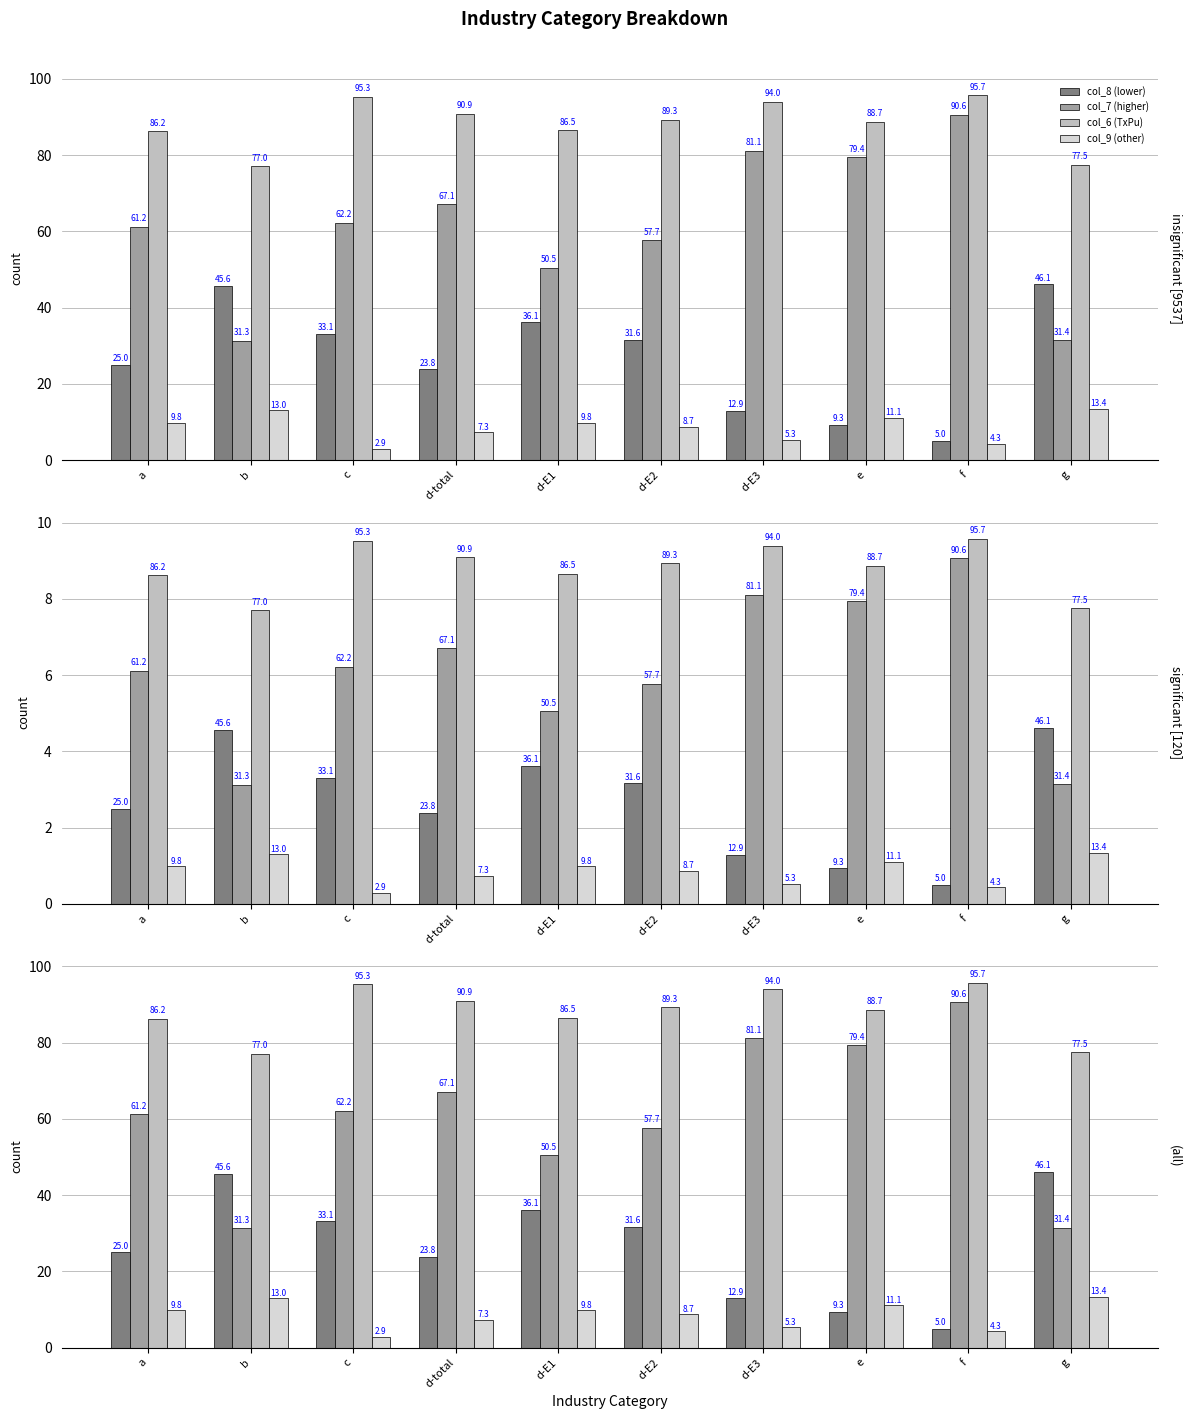

Reading left to right, transcribe all the data shown in this chart.

col_8 (lower): a=25.0	b=45.6	c=33.1	d-total=23.8	d-E1=36.1	d-E2=31.6	d-E3=12.9	e=9.3	f=5.0	g=46.1
col_7 (higher): a=61.2	b=31.3	c=62.2	d-total=67.1	d-E1=50.5	d-E2=57.7	d-E3=81.1	e=79.4	f=90.6	g=31.4
col_6 (TxPu): a=86.2	b=77.0	c=95.3	d-total=90.9	d-E1=86.5	d-E2=89.3	d-E3=94.0	e=88.7	f=95.7	g=77.5
col_9 (other): a=9.8	b=13.0	c=2.9	d-total=7.3	d-E1=9.8	d-E2=8.7	d-E3=5.3	e=11.1	f=4.3	g=13.4